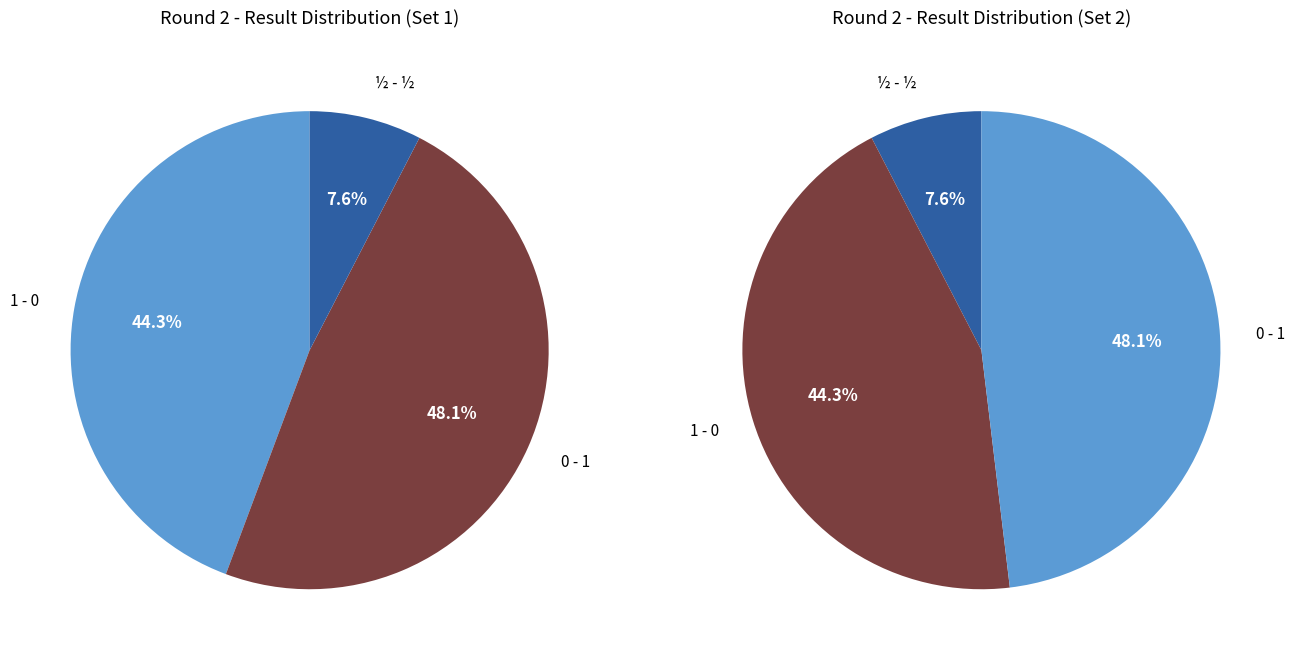

Rank the categories by value from lowest to highest.

½ - ½, 1 - 0, 0 - 1